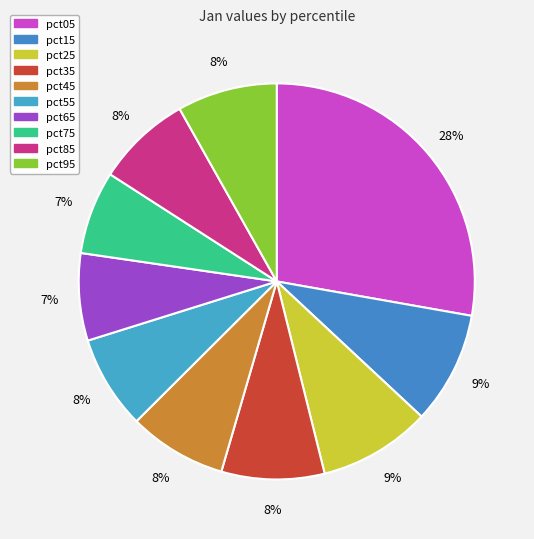

Count the number of slices in the pie.

10